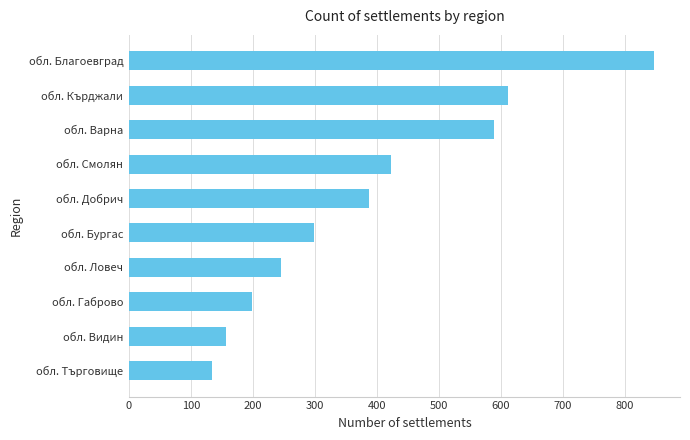

Rank the categories by value from lowest to highest.

обл. Търговище, обл. Видин, обл. Габрово, обл. Ловеч, обл. Бургас, обл. Добрич, обл. Смолян, обл. Варна, обл. Кърджали, обл. Благоевград